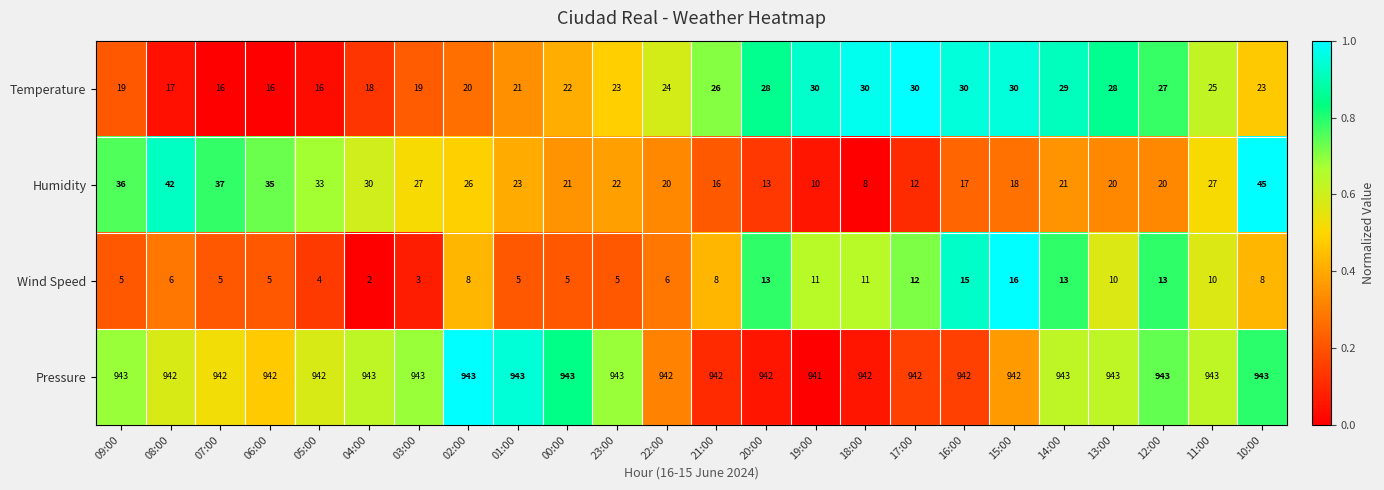

Is the value of Temperature at 18:00 greater than the value of Wind Speed at 00:00?

Yes